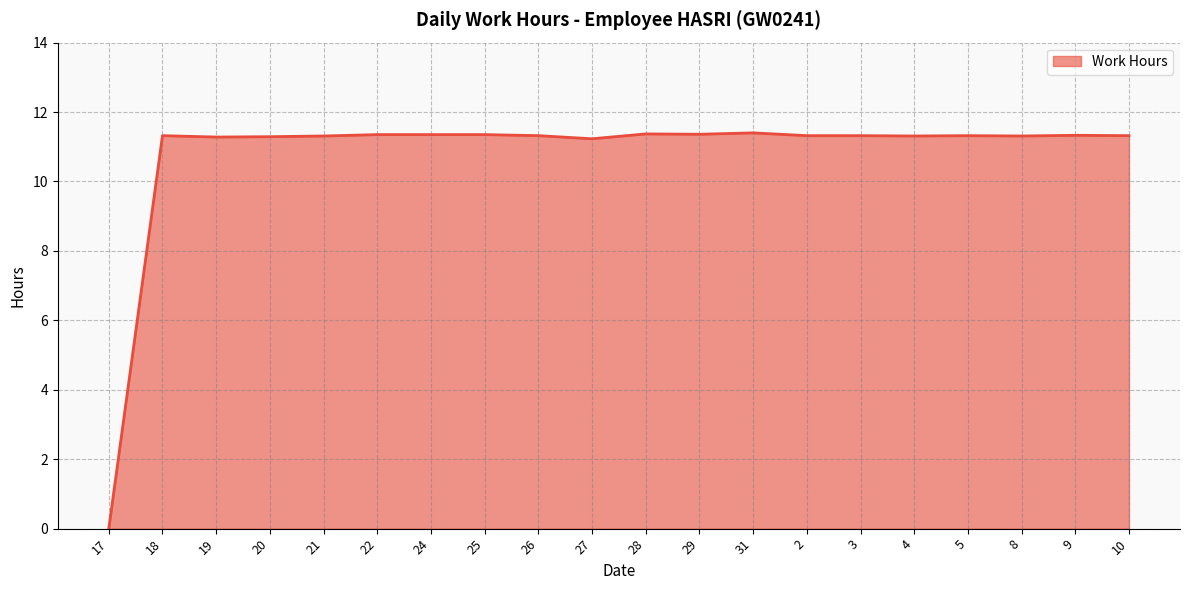

True or false: the data shows 4.9 at 26.

False